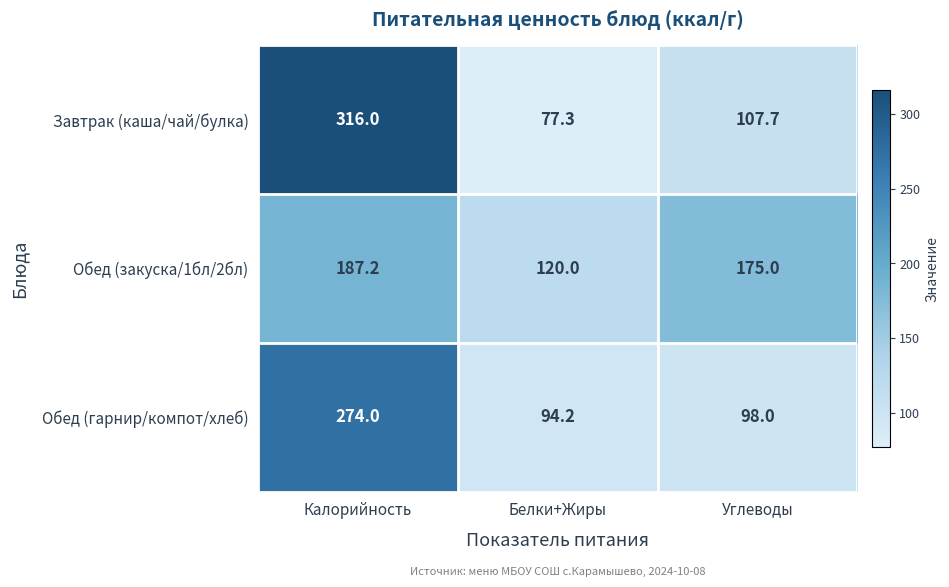

What is the smallest value displayed?

77.3